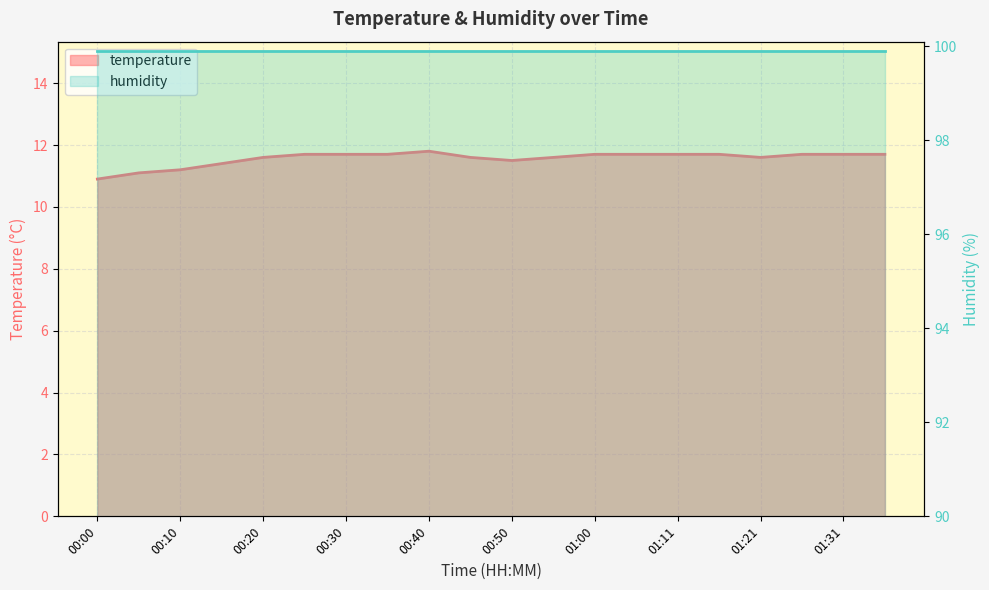

How many values are between 11 and 12?

19